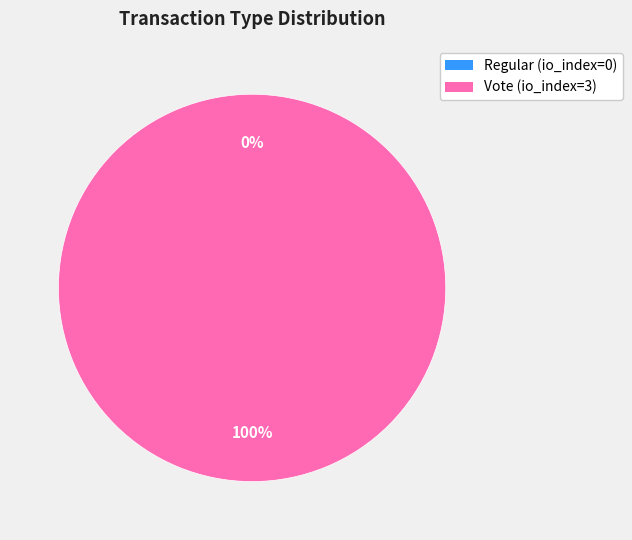

The Regular slice represents 0% of the pie. True or false?

True